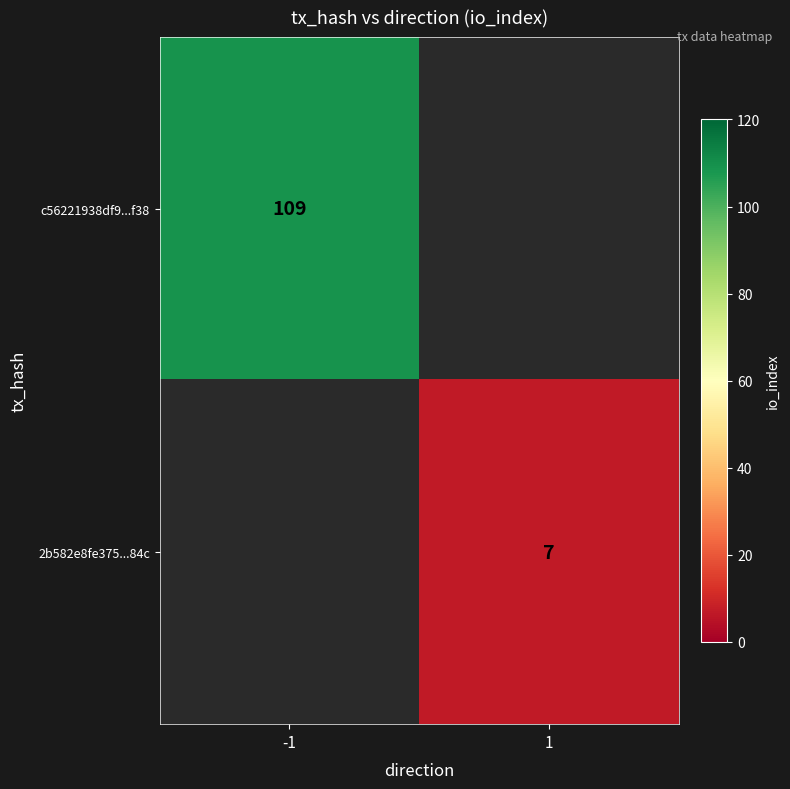

Is it true that 2b582e8fe375...84c equals 7 at 1?

True